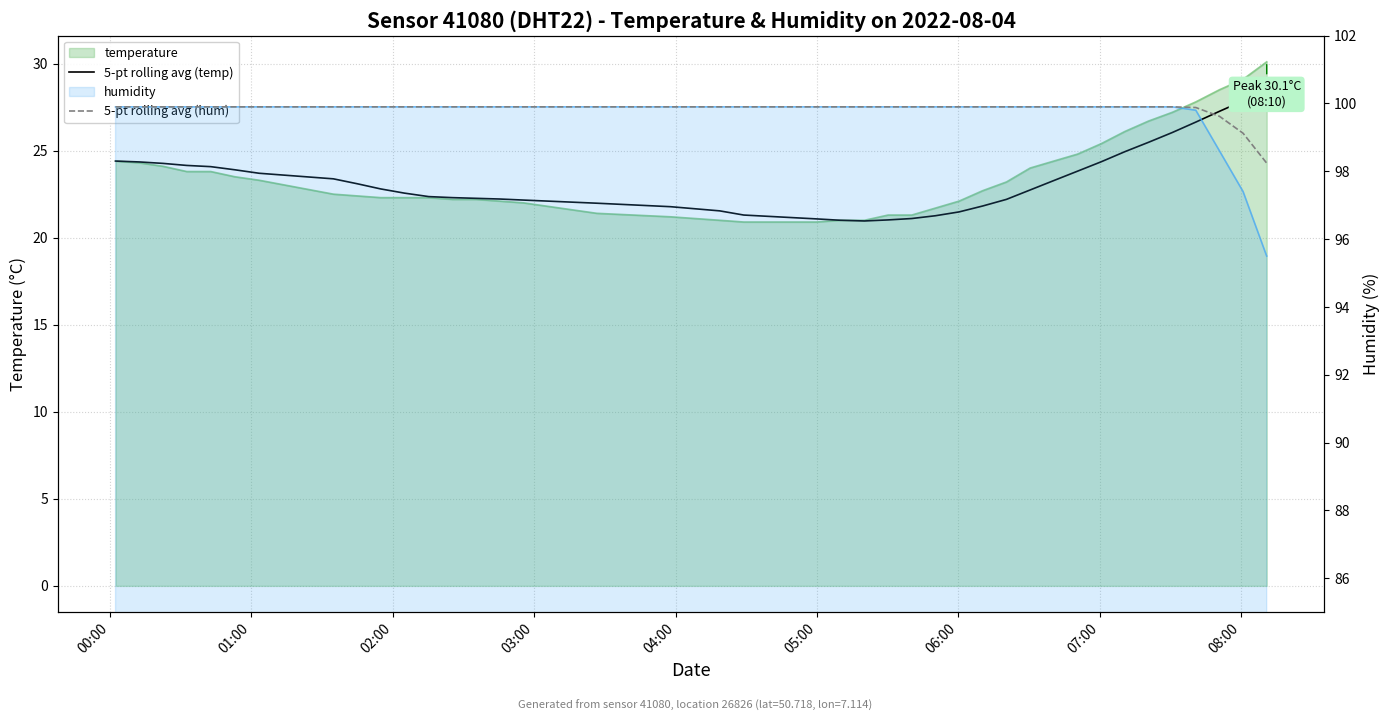

True or false: 5-pt rolling avg (hum) has a value of 163.6 at 05:00.

False